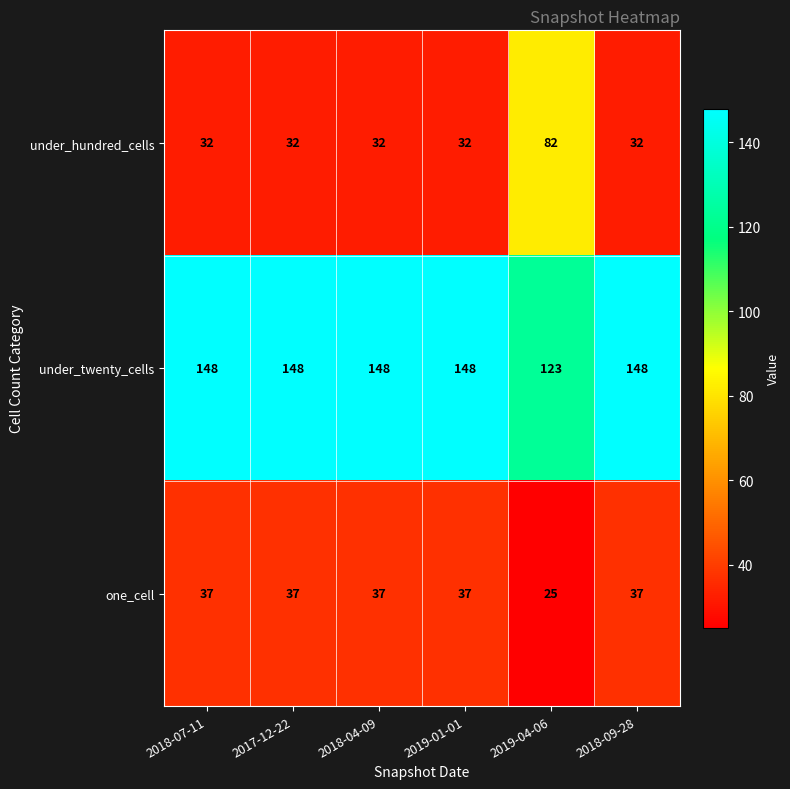

At how many categories does at least one series exceed 114?

6